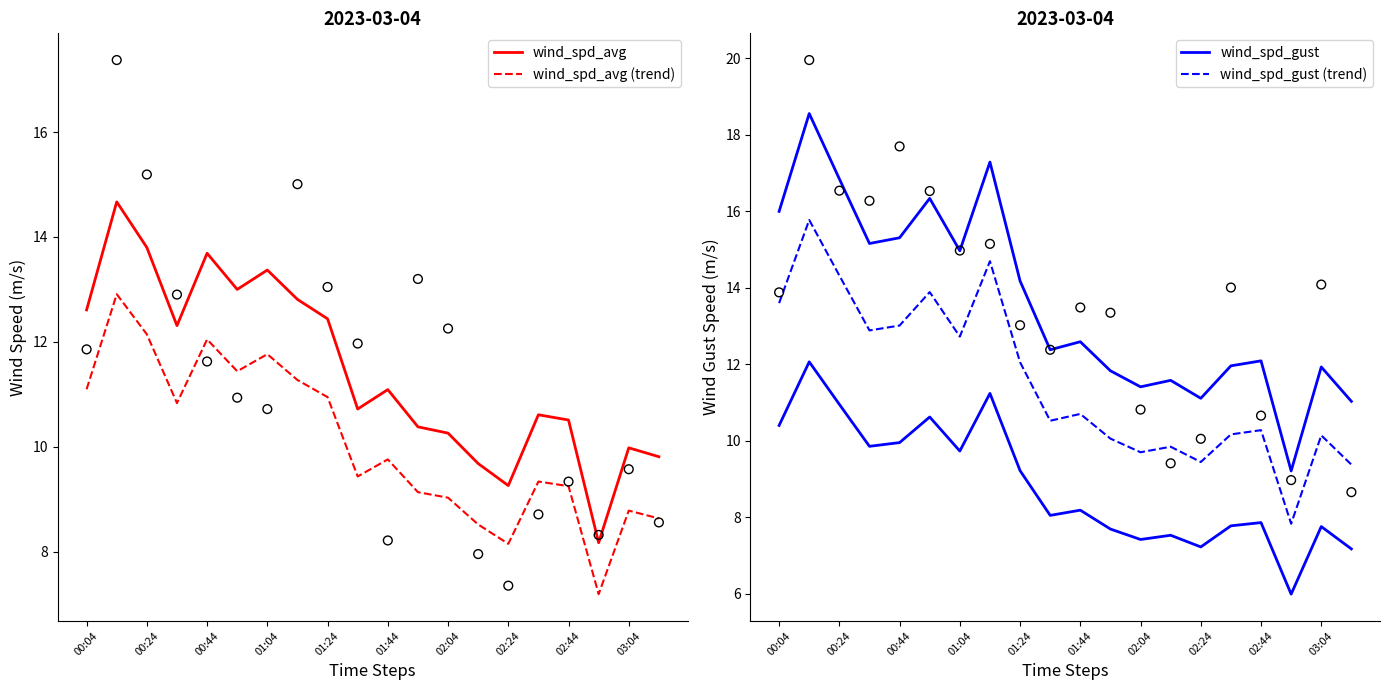

Which series reaches the minimum Y coordinate?

wind_spd_avg (trend)